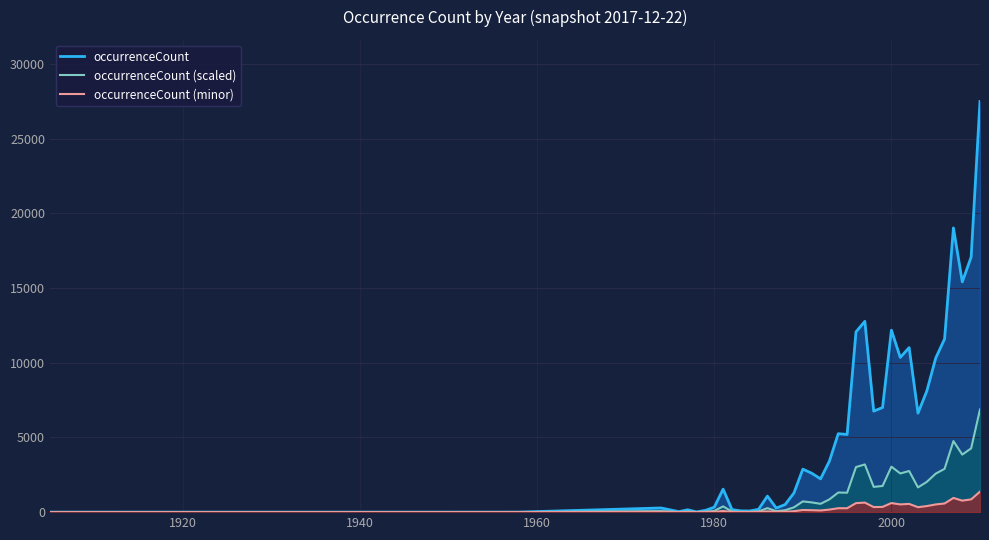

What is the highest value of the occurrenceCount (scaled) series?

6870.0